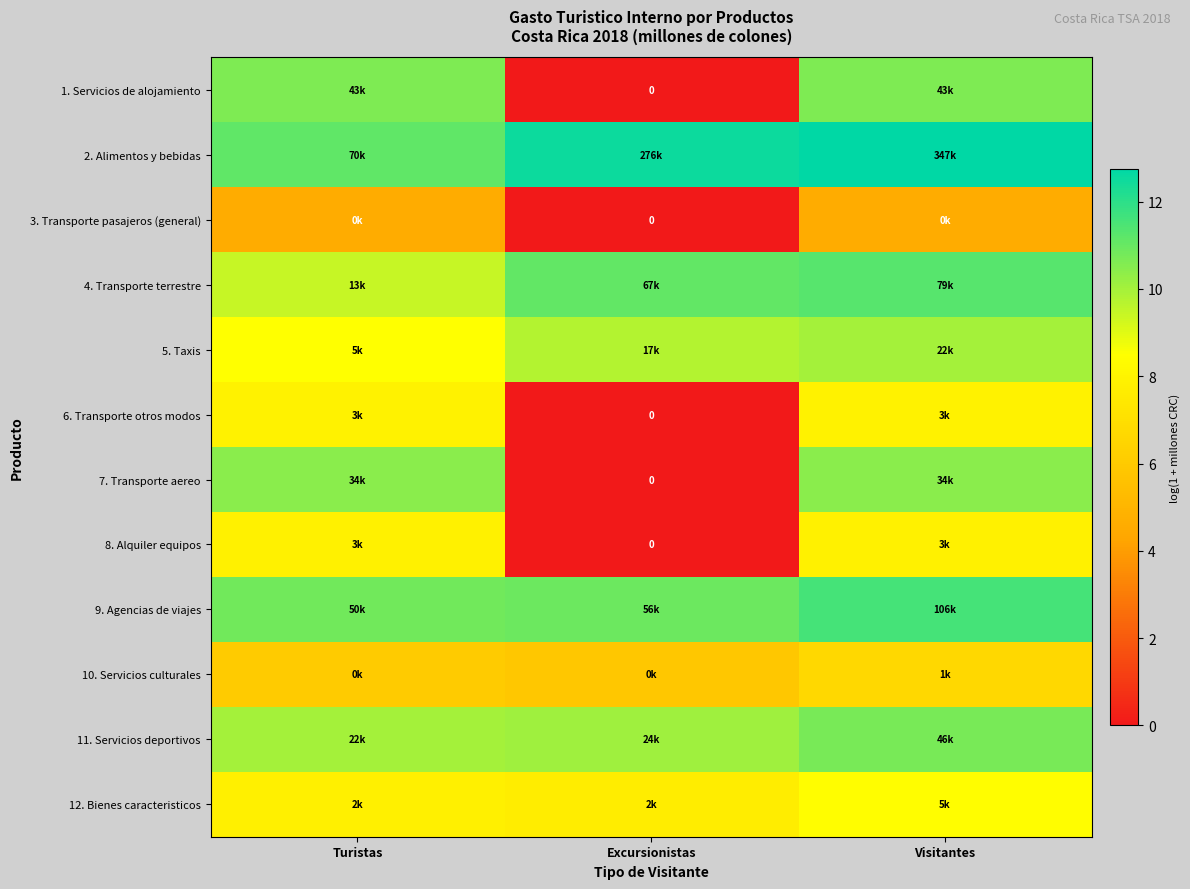

Which category has the highest value across all series?

Visitantes